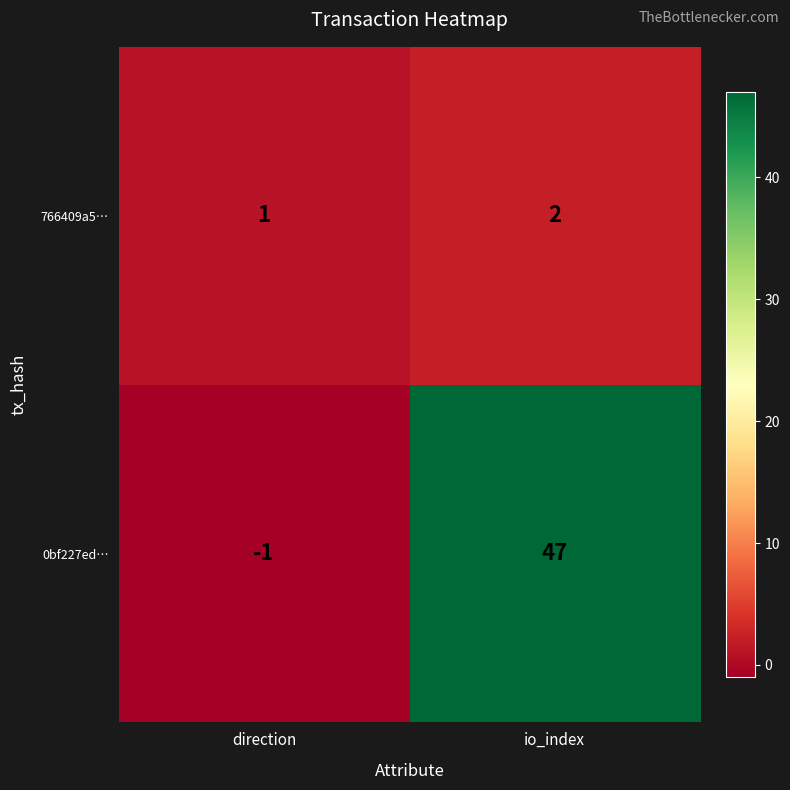

What is the sum of the 766409a5… values at direction and io_index?

3